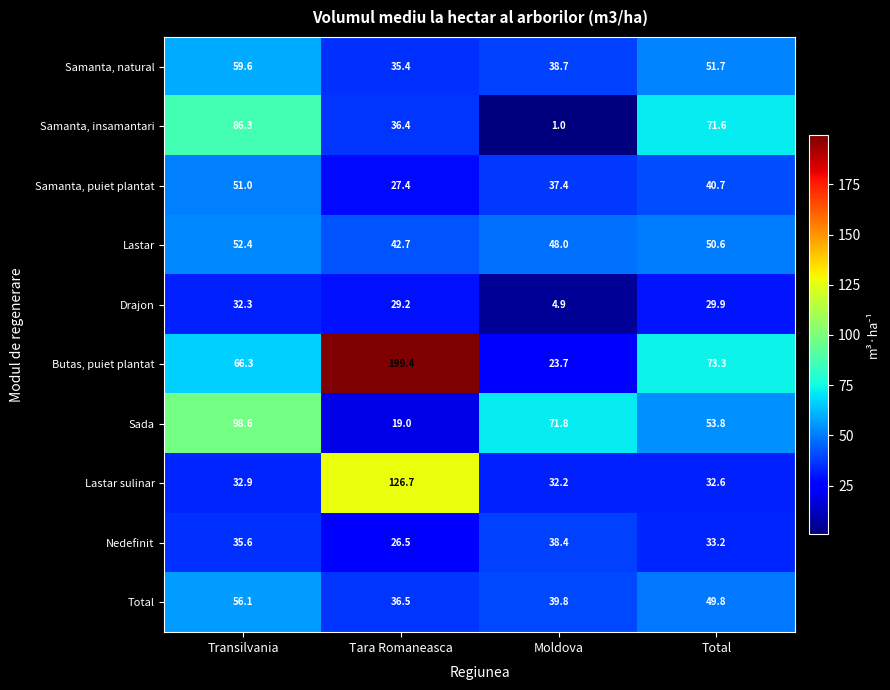

What is the spread (max minus min) of values at Total?

43.4